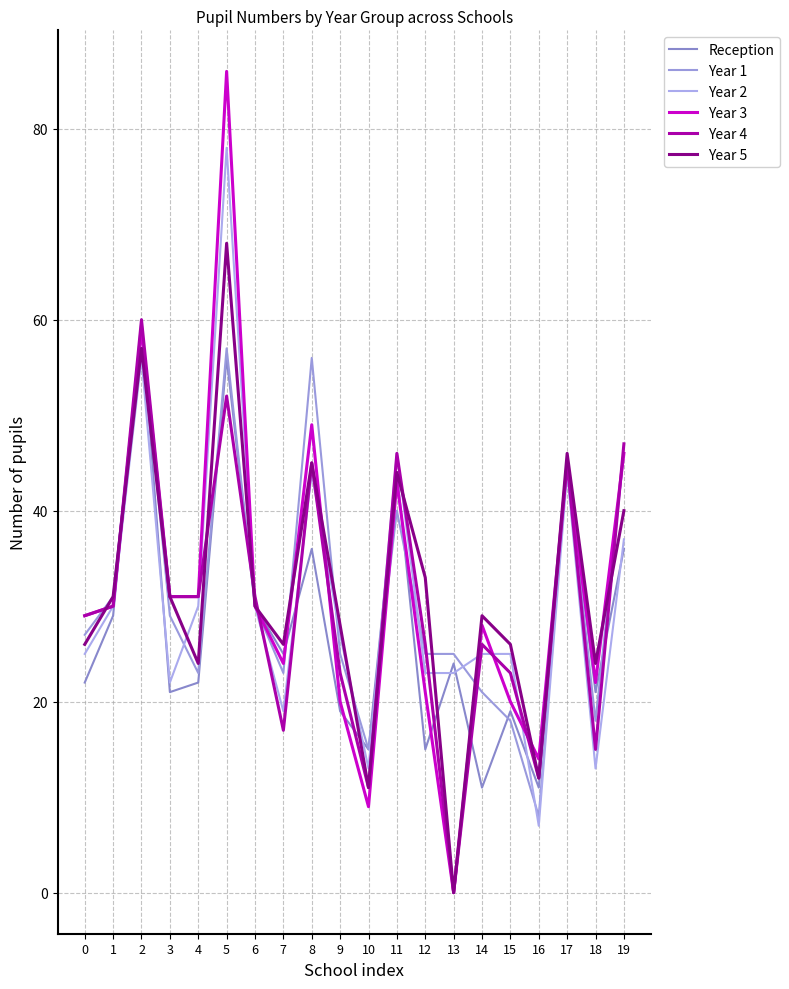

Count the number of data series in this chart.

6